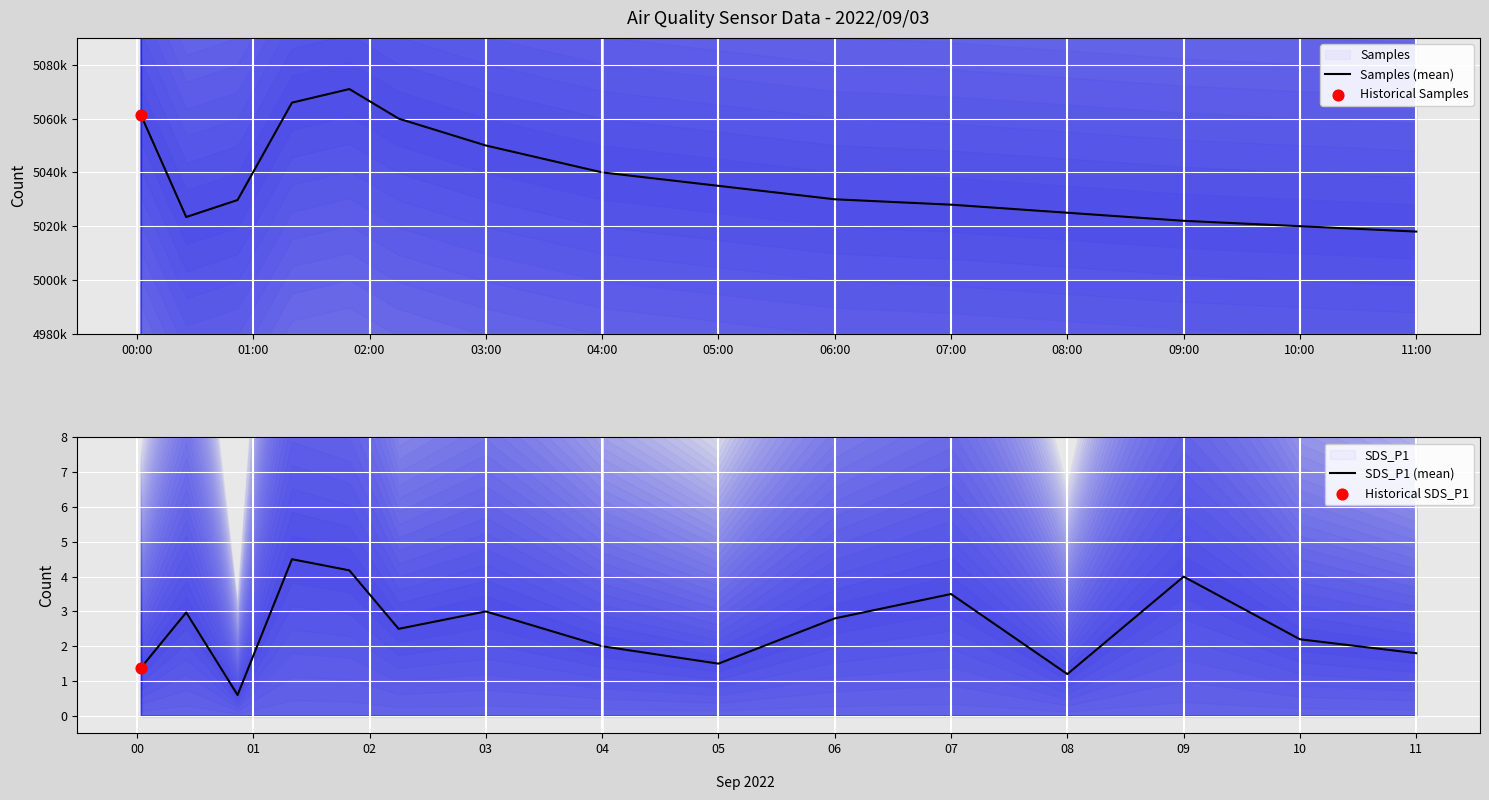

Which series has the largest total across all categories?

Samples (mean)